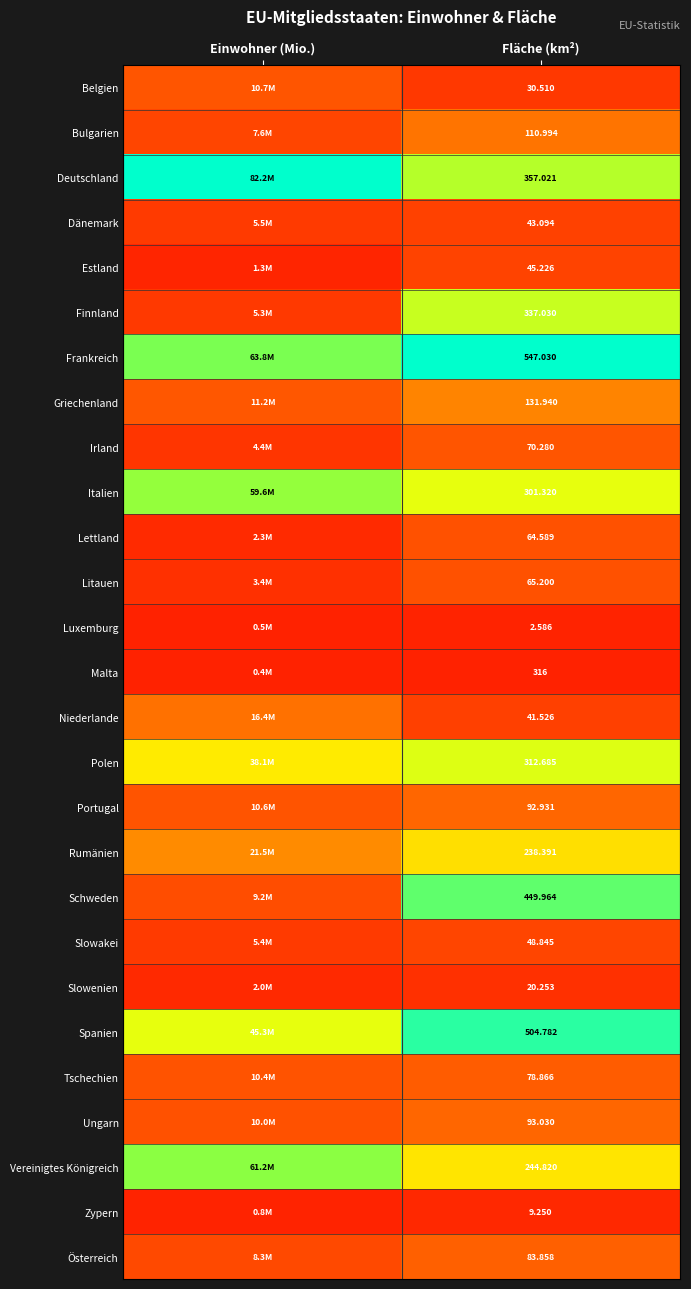

How many categories are shown in the chart?

2